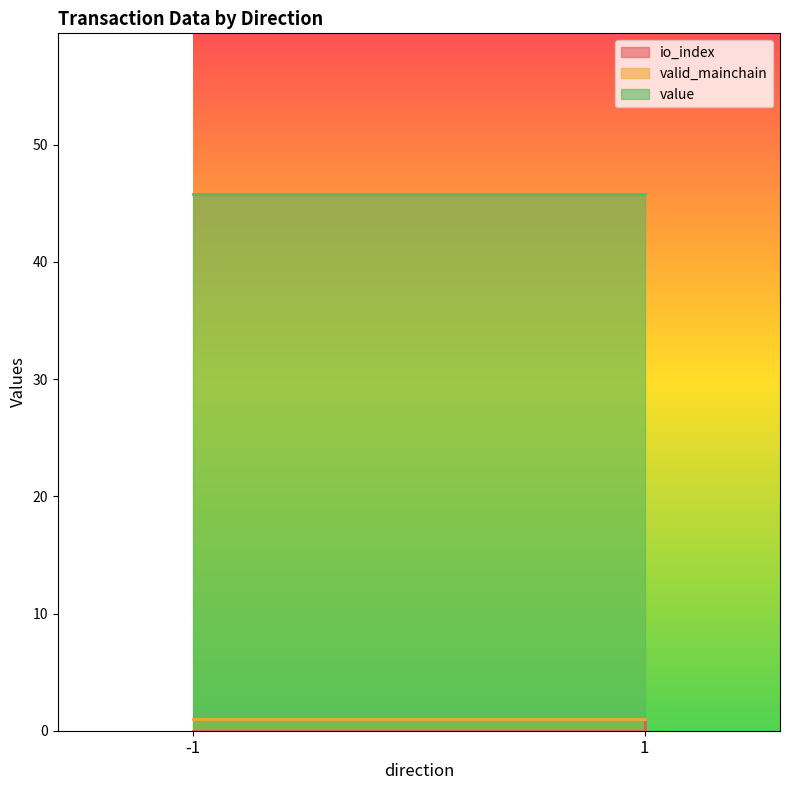

At which category is the sum across all series the highest?

1